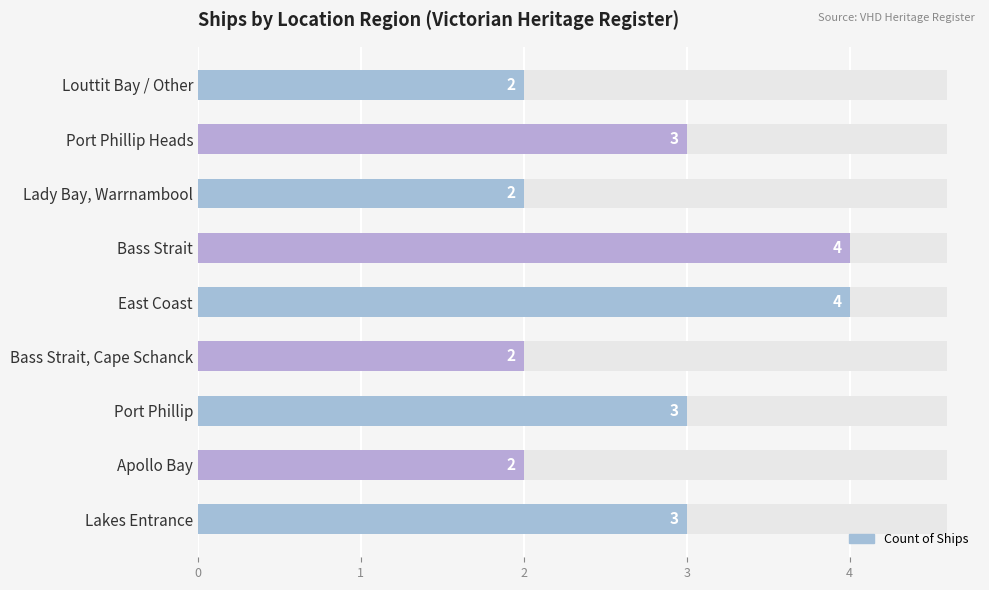

How many values are between 2 and 3?

7